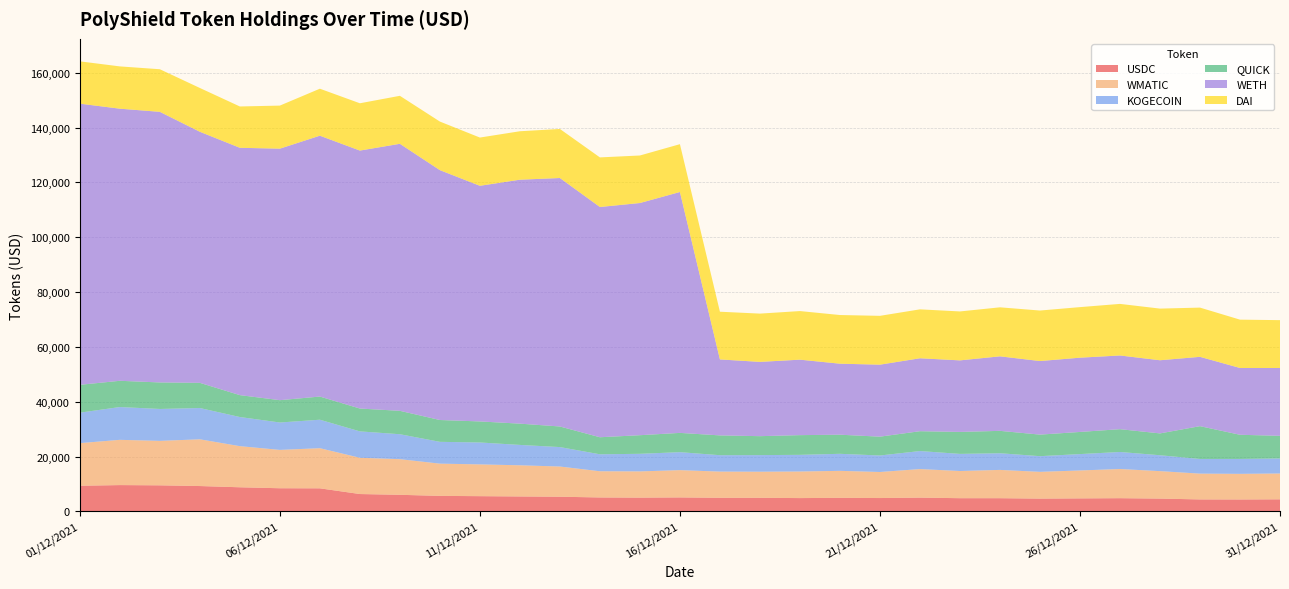

Reading left to right, what are all the values shown in this chart?

USDC: 9368.4	9611.6	9523.7	9263.6	8812.3	8460.7	8430.4	6348.6	6067.9	5676.4	5570.8	5467.6	5369.7	5100.6	5038.4	5113.8	4981.4	4974.2	4872.6	4958.6	4889.5	5041.5	4833.5	4830.5	4682.9	4762.8	4836.3	4688.7	4382.5	4363.5	4419.3
WMATIC: 15542.5	16502.9	16216.3	17044.0	14998.5	13984.8	14635.6	13223.2	12995.7	11756.1	11587.8	11364.0	11014.7	9555.3	9564.8	9950.6	9552.0	9517.4	9691.4	9847.6	9496.8	10411.4	9913.5	10318.5	9757.3	10181.7	10639.6	10012.4	9410.3	9346.9	9420.6
KOGECOIN: 11109.4	11961.8	11635.0	11407.7	10621.5	9991.4	10384.5	9625.9	9097.4	7952.5	7991.7	7427.9	7089.5	6183.9	6415.3	6553.9	5976.8	6053.5	6076.8	6213.3	6017.8	6573.9	6241.6	6076.0	5716.6	5972.3	6208.8	5797.1	5341.6	5429.5	5482.7
QUICK: 10150.7	9570.4	9667.1	9184.2	7984.9	8142.3	8447.3	8331.5	8532.3	7960.8	7674.3	7756.7	7507.2	6217.6	6784.5	7028.4	7221.7	6906.4	7186.9	6963.9	6868.9	7234.0	8011.4	8162.8	7860.6	8074.0	8317.5	7960.8	11965.1	8819.7	8252.5
WETH: 102541.4	99232.3	98687.3	91559.2	90196.6	91723.5	95131.0	94073.1	97377.0	91120.2	85934.7	88966.9	90614.6	83965.9	84673.4	87846.2	27704.3	27088.3	27522.0	25897.0	26253.7	26599.5	26090.9	27172.3	26829.0	27081.9	26874.5	26678.5	25282.4	24356.3	24733.5
DAI: 15430.3	15422.5	15534.7	15974.5	15073.1	15703.7	17136.9	17251.4	17504.1	17716.0	17592.5	17668.9	17892.5	18089.9	17335.1	17445.4	17400.4	17606.0	17724.8	17750.0	17808.4	17841.1	17845.9	17880.8	18419.6	18441.0	18812.7	18834.6	17955.1	17630.1	17455.6